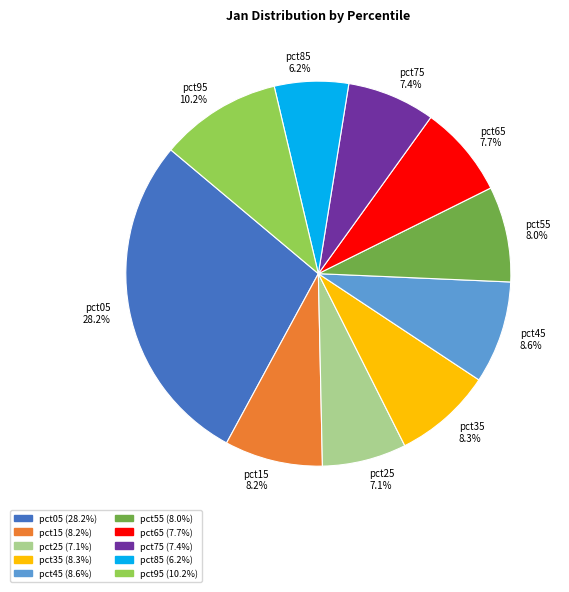

How many slices are in this pie chart?

10